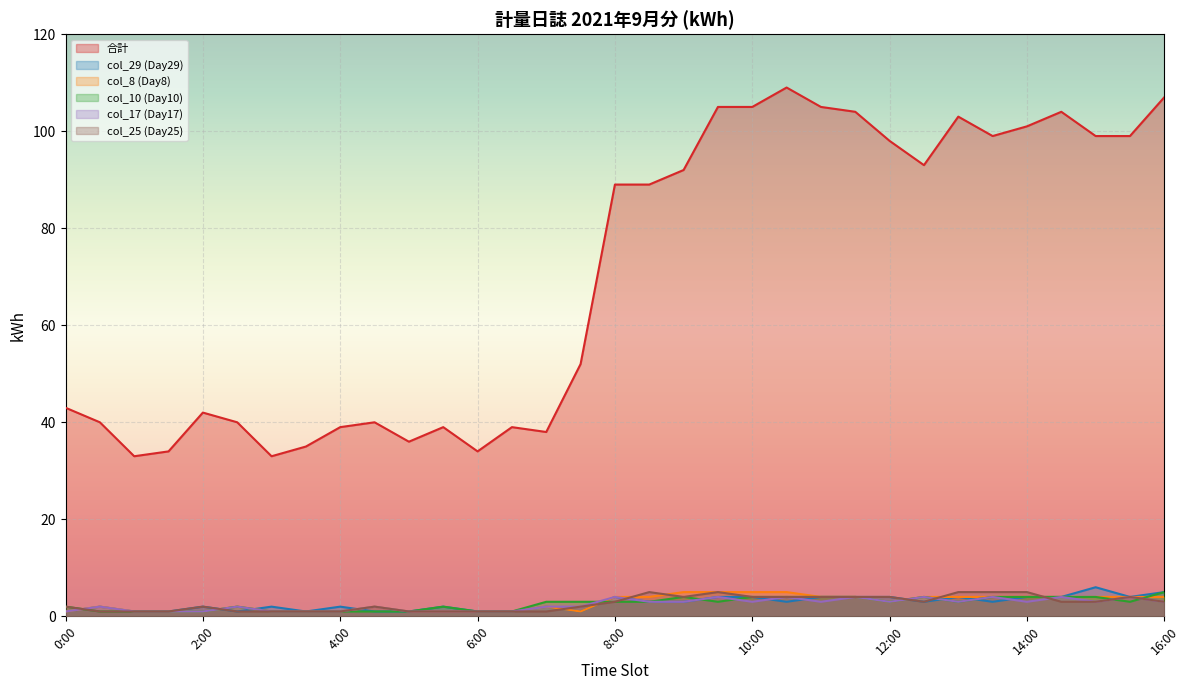

Where does the col_17 (Day17) series first go above 3?

8:00